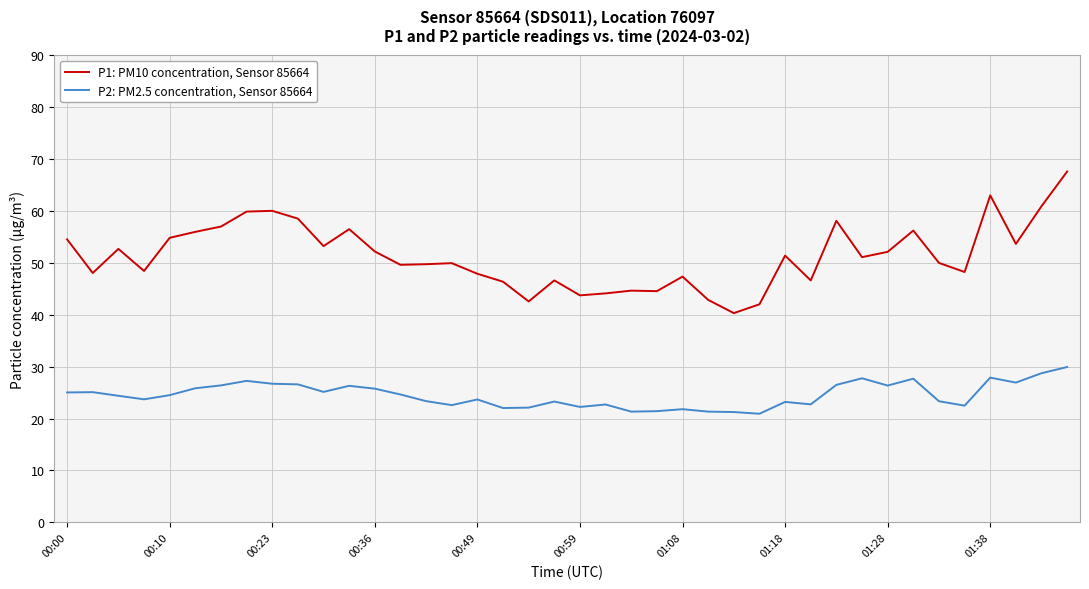

Rank the series by their average value, from lowest to highest.

P2: PM2.5 concentration, Sensor 85664, P1: PM10 concentration, Sensor 85664